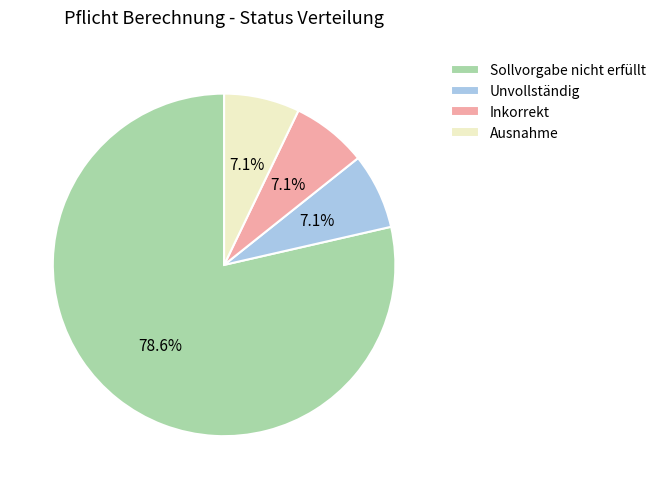

To the nearest percent, what percentage of the pie is Sollvorgabe nicht erfüllt?

79%